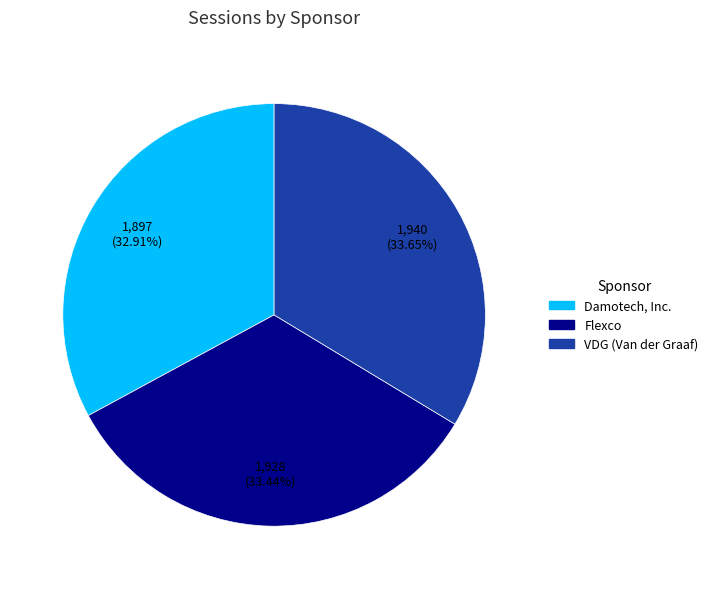

What percentage is the VDG (Van der Graaf) slice, to the nearest percent?

34%